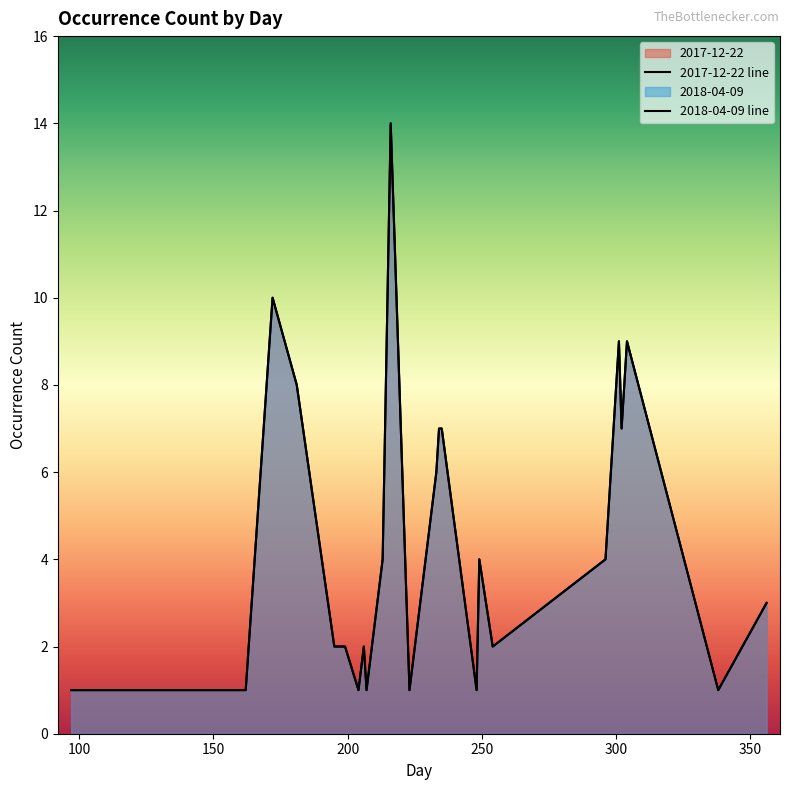

True or false: 2017-12-22 and 2018-04-09 cross at least once.

False